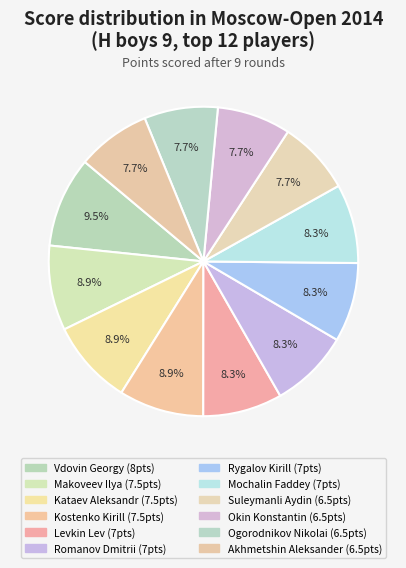

Approximately how many times larger is the value at Okin Konstantin compared to Kataev Aleksandr?

0.9